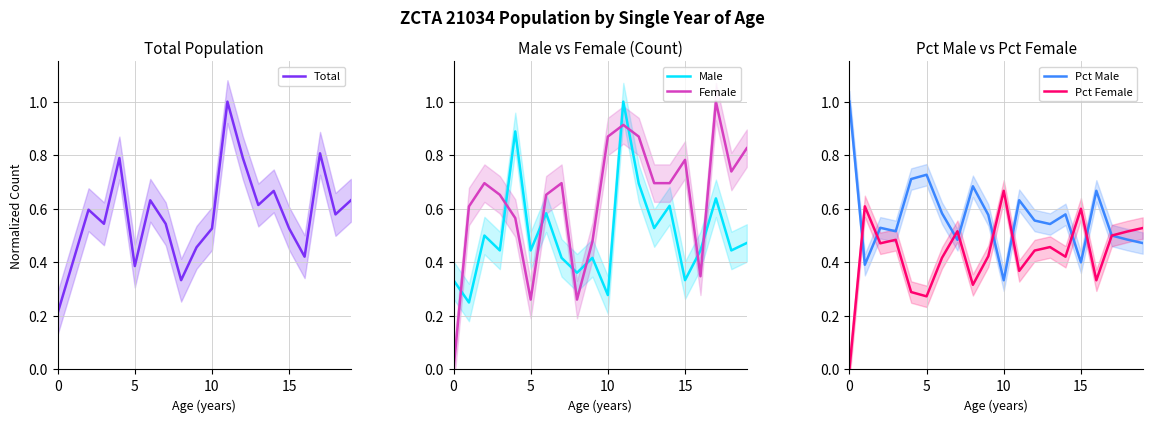

What is the highest value of the Male series?

1.0